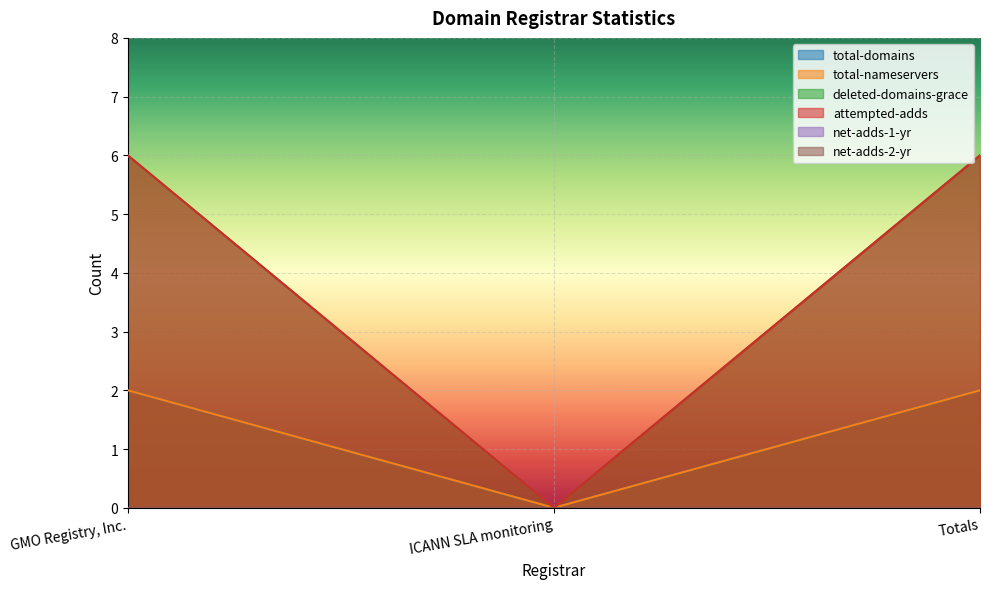

True or false: attempted-adds has a value of 0 at ICANN SLA monitoring.

True